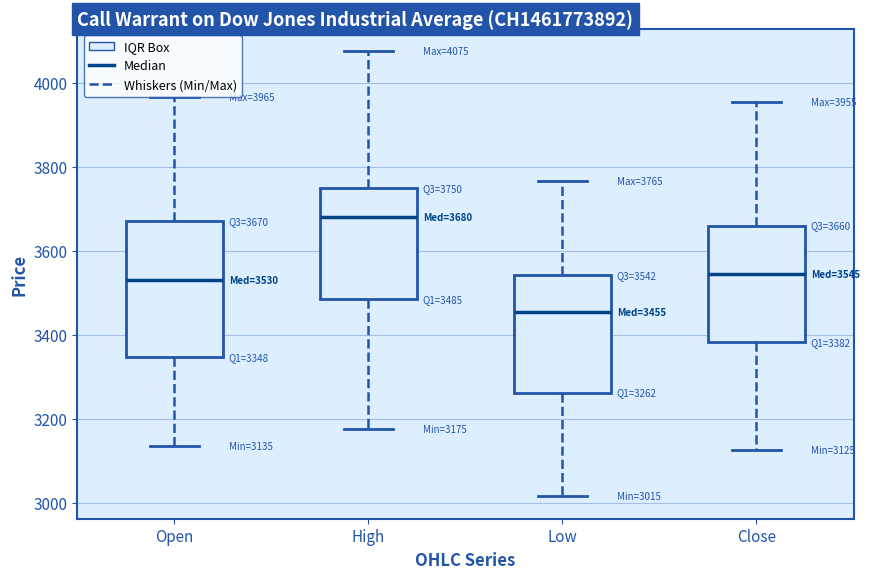

Comparing the boxes themselves (not the whiskers), which one is the tallest?

Open